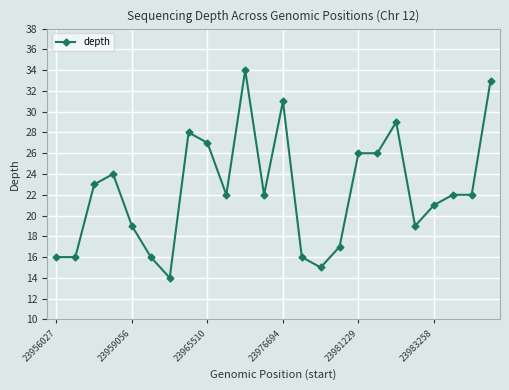

What is the value of the 20th point from the left?

19